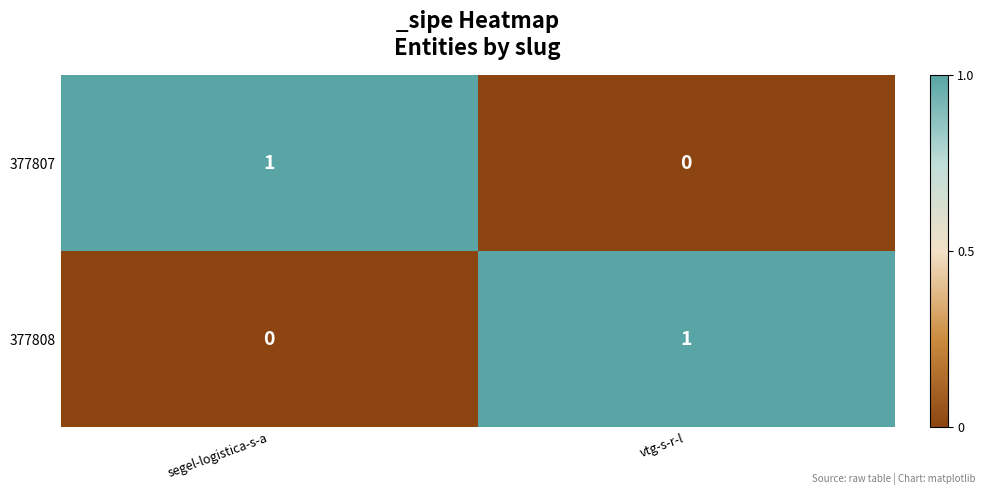

Reading left to right, transcribe all the data shown in this chart.

377807: segel-logistica-s-a=1	vtg-s-r-l=0
377808: segel-logistica-s-a=0	vtg-s-r-l=1